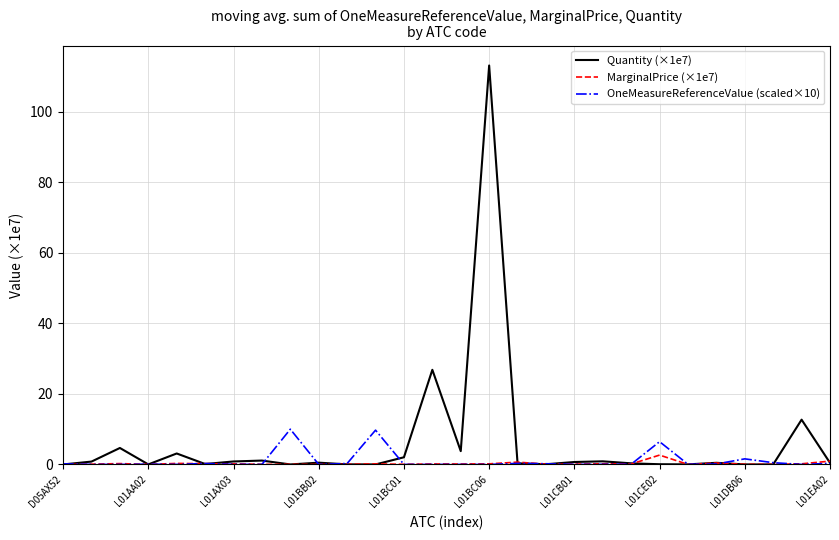

Which series has the widest spread of values?

Quantity (×1e7)